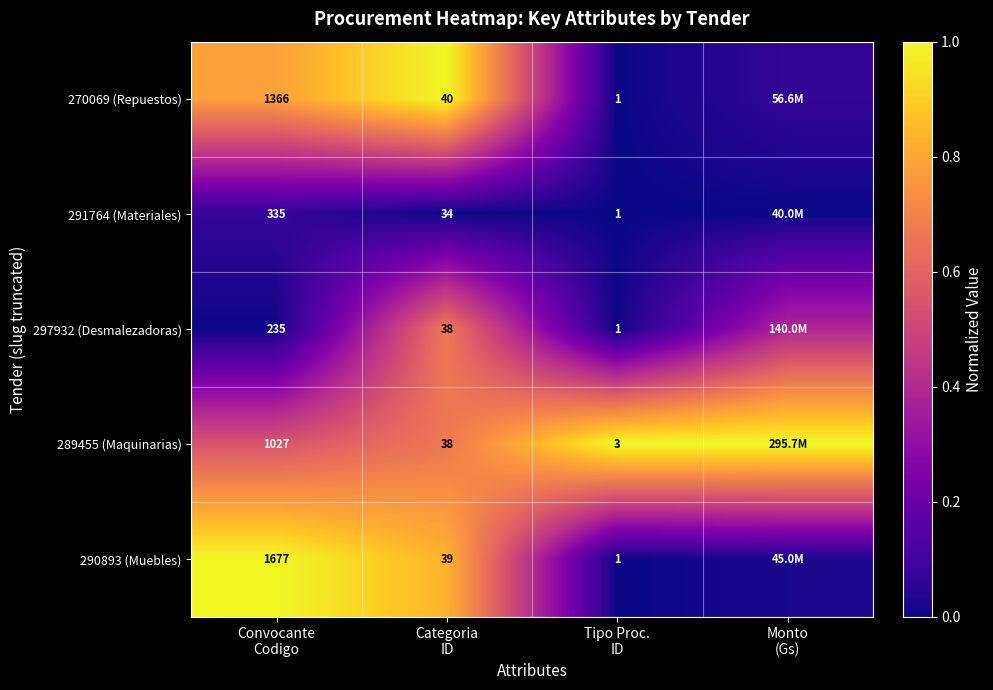

The value of 291764 (Materiales) at Categoria ID is 0.0. True or false?

True